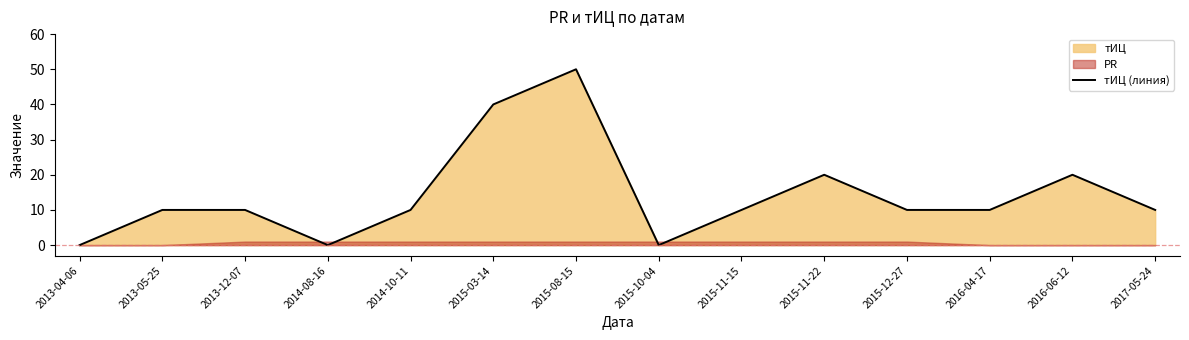

How many interior local valleys (lower than both neighbors) does the data have?

2